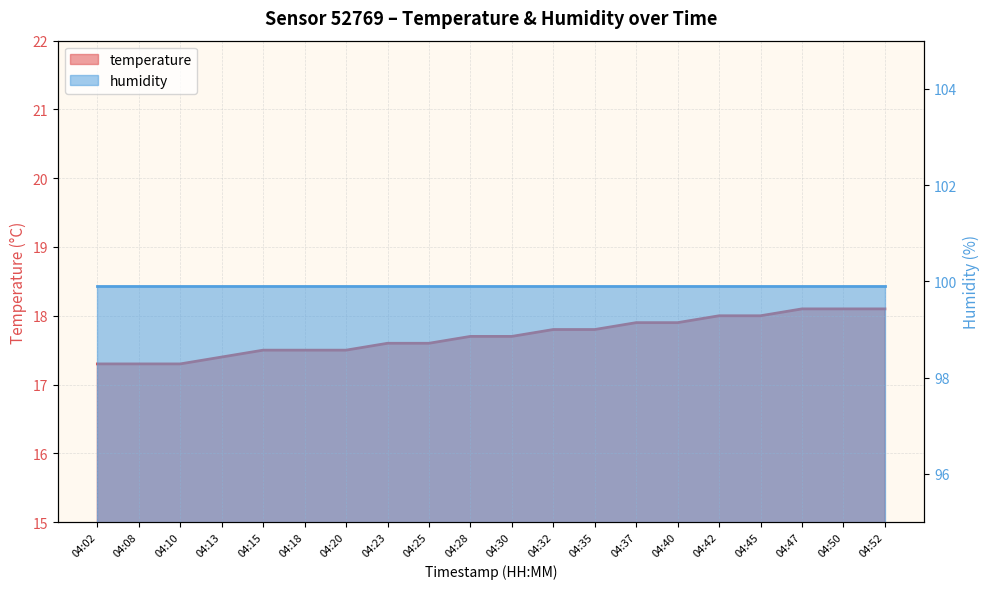

The chart shows a value of 17.9 at 04:37. True or false?

True